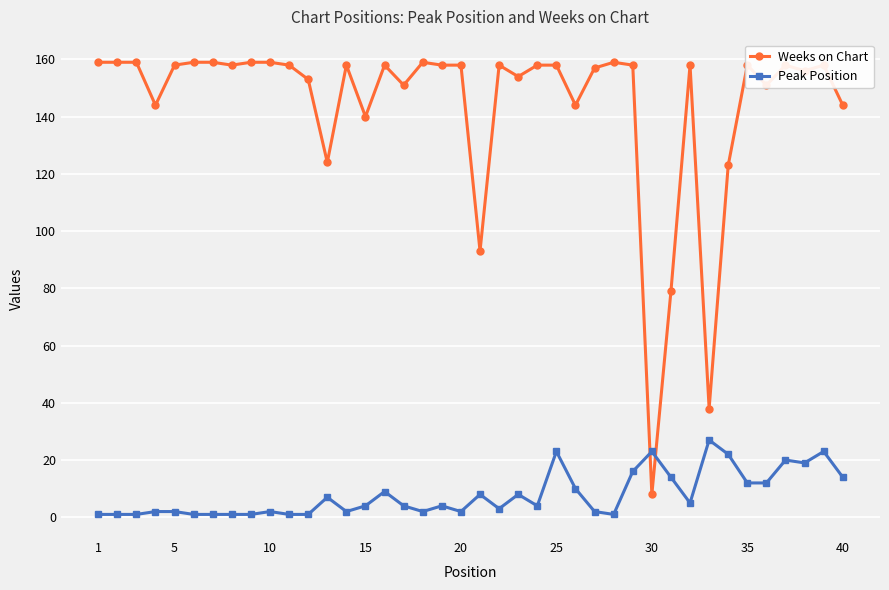

Rank the series by their maximum value, from highest to lowest.

Weeks on Chart, Peak Position